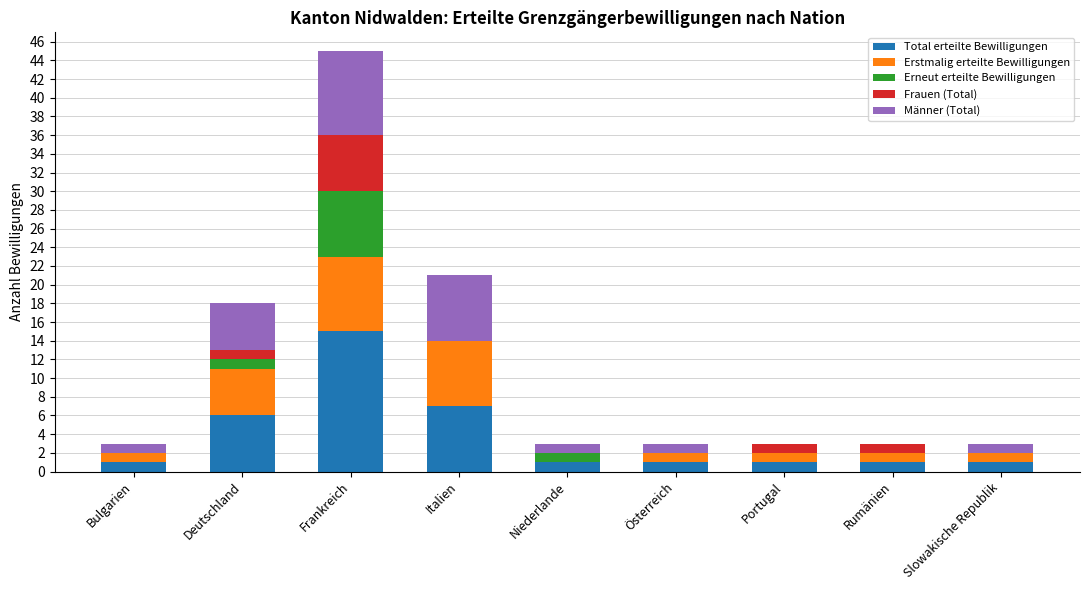

At which category is the sum across all series the highest?

Frankreich